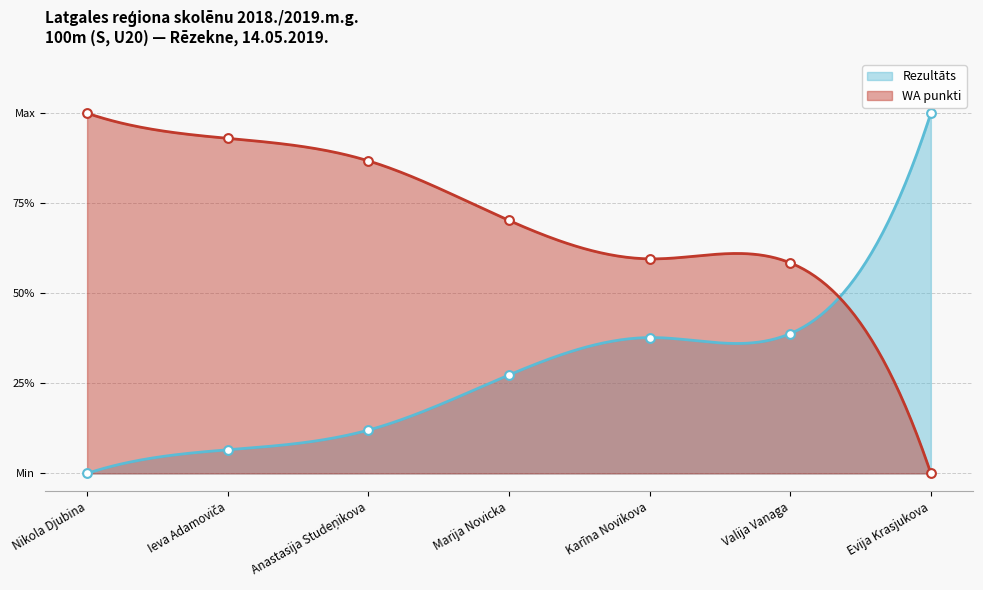

At how many categories does at least one series exceed 0?

7